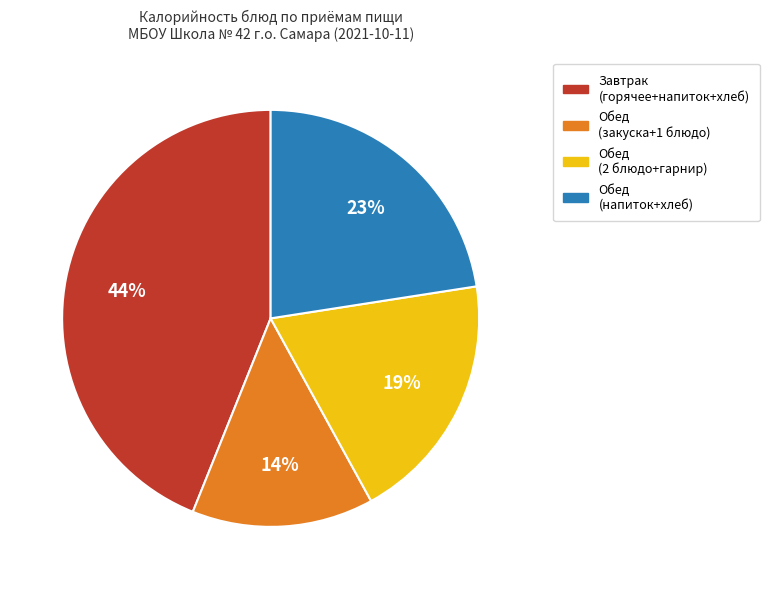

Is there any slice that represents more than half of the pie?

No